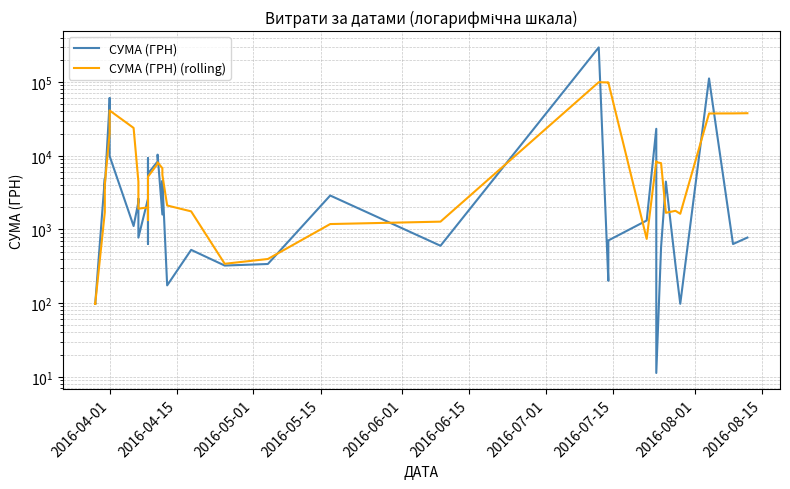

At how many categories does at least one series exceed 71531?

4